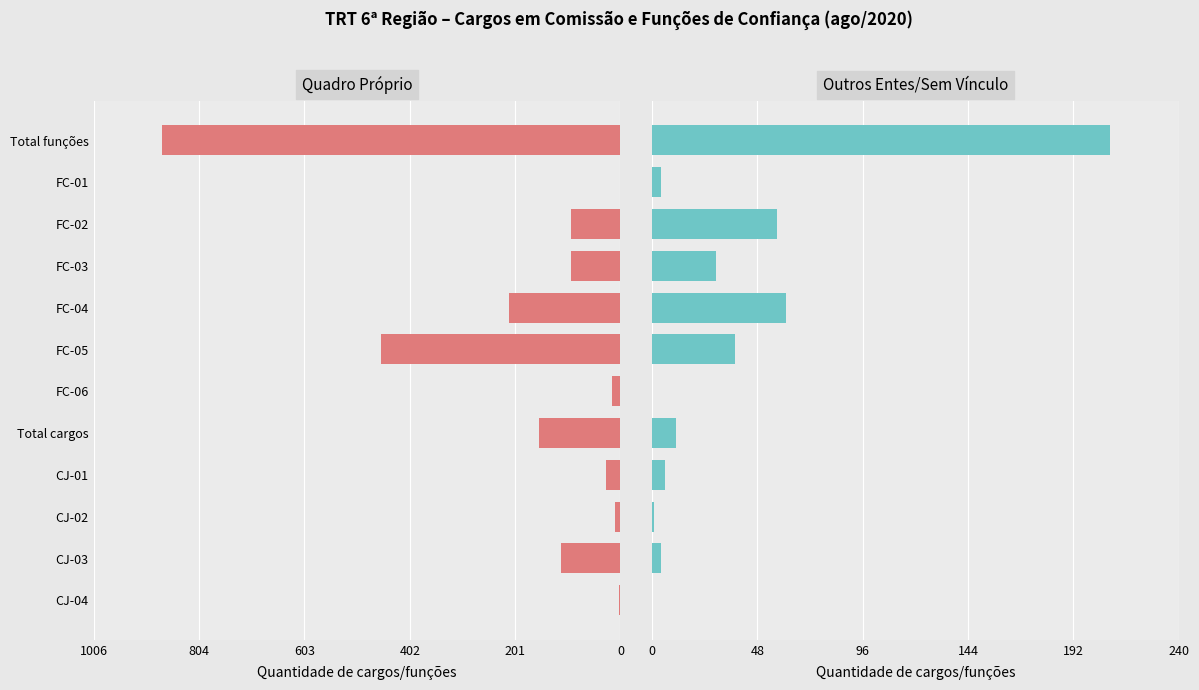

At how many categories does at least one series exceed -260?

12